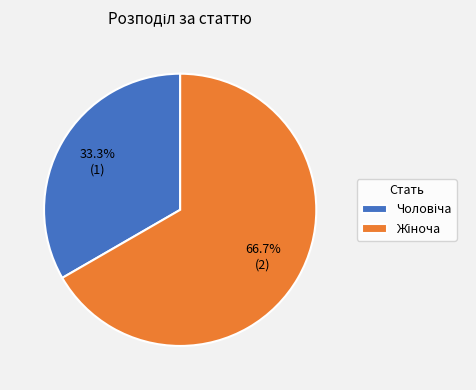

Is there any slice that represents more than half of the pie?

Yes